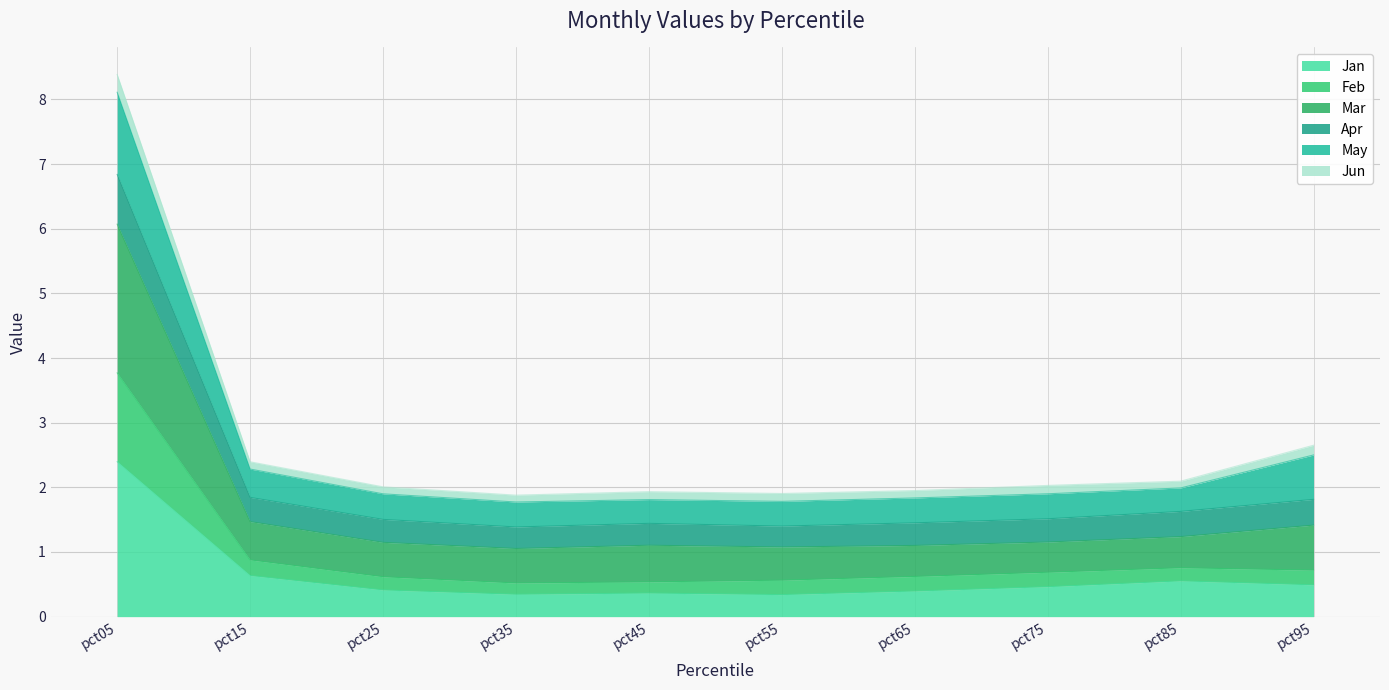

What is the value of the Jan point at the 9th from the left?

0.6